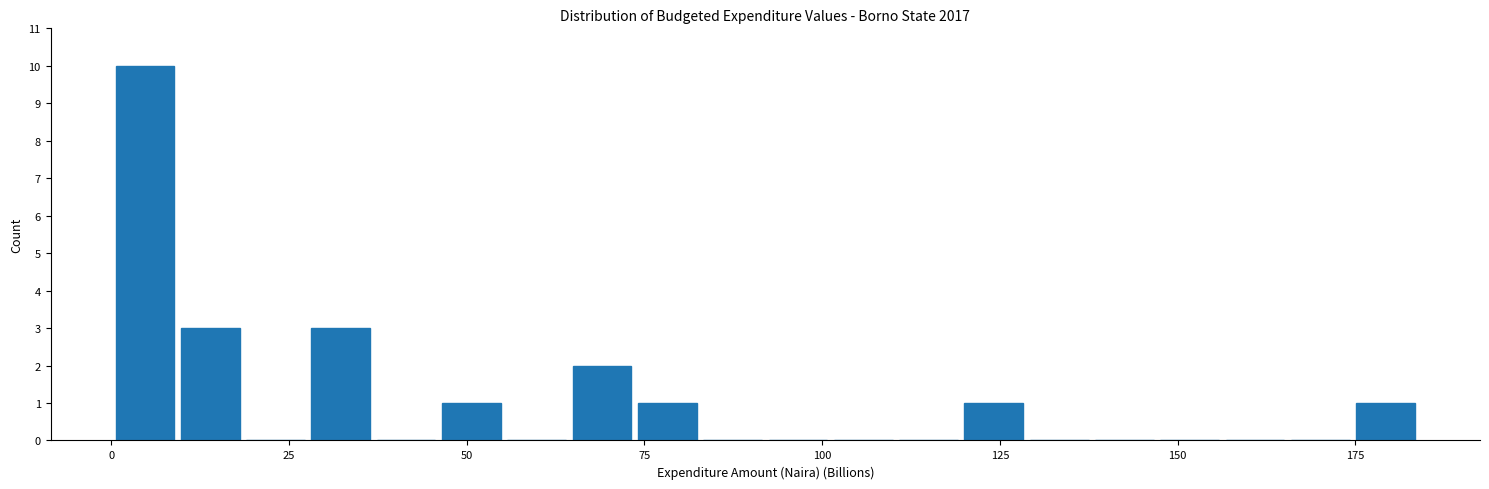

Read against the x-axis, roughly where is the centre of the tallest bar?

5